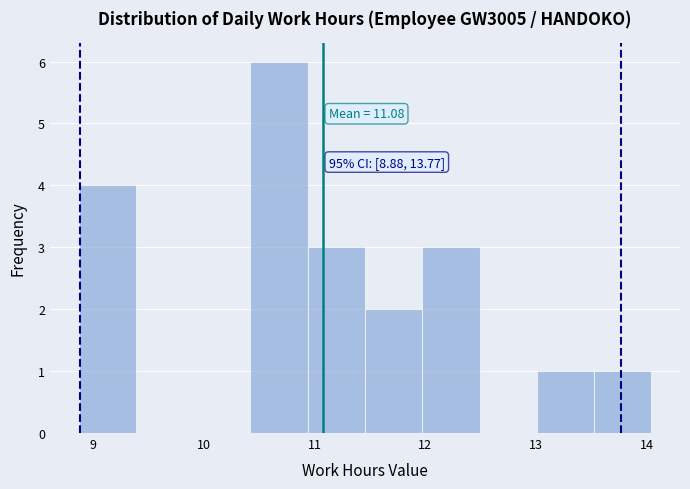

Over which range of the x-axis is the bar tallest?

10.4 to 10.9